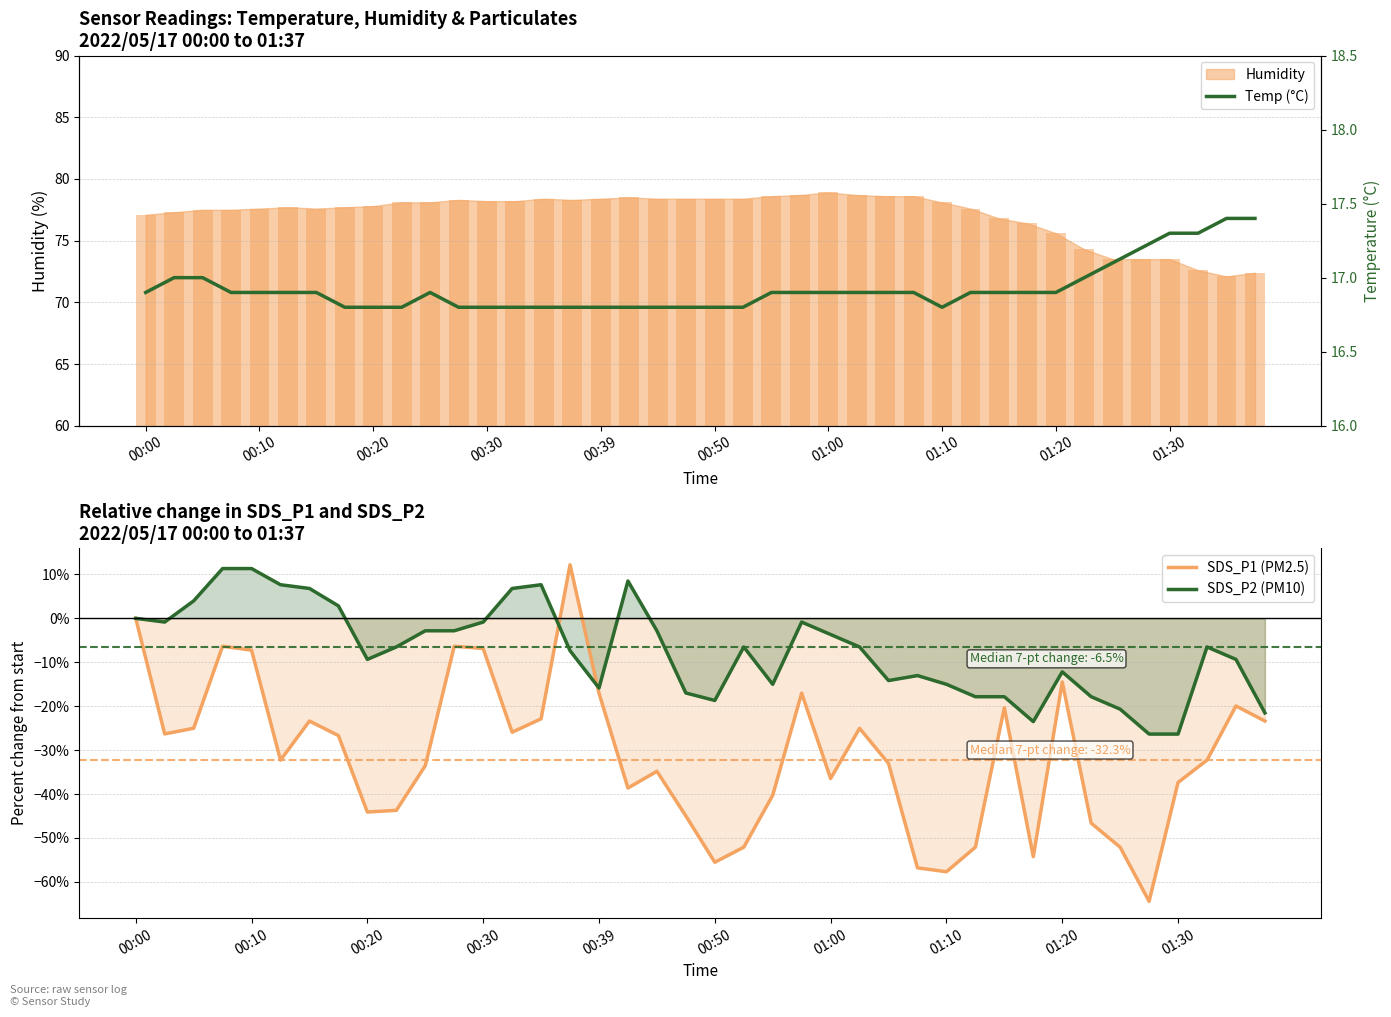

What is the difference between the maximum and minimum values in the Temp (°C) series?

0.6